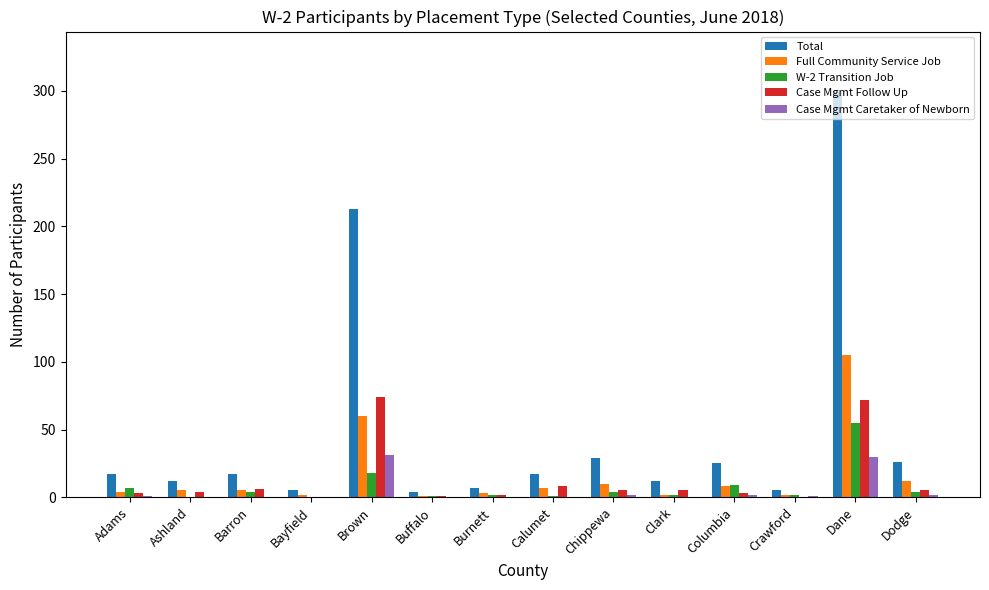

Which series changed the most between Calumet and Dane?

Total